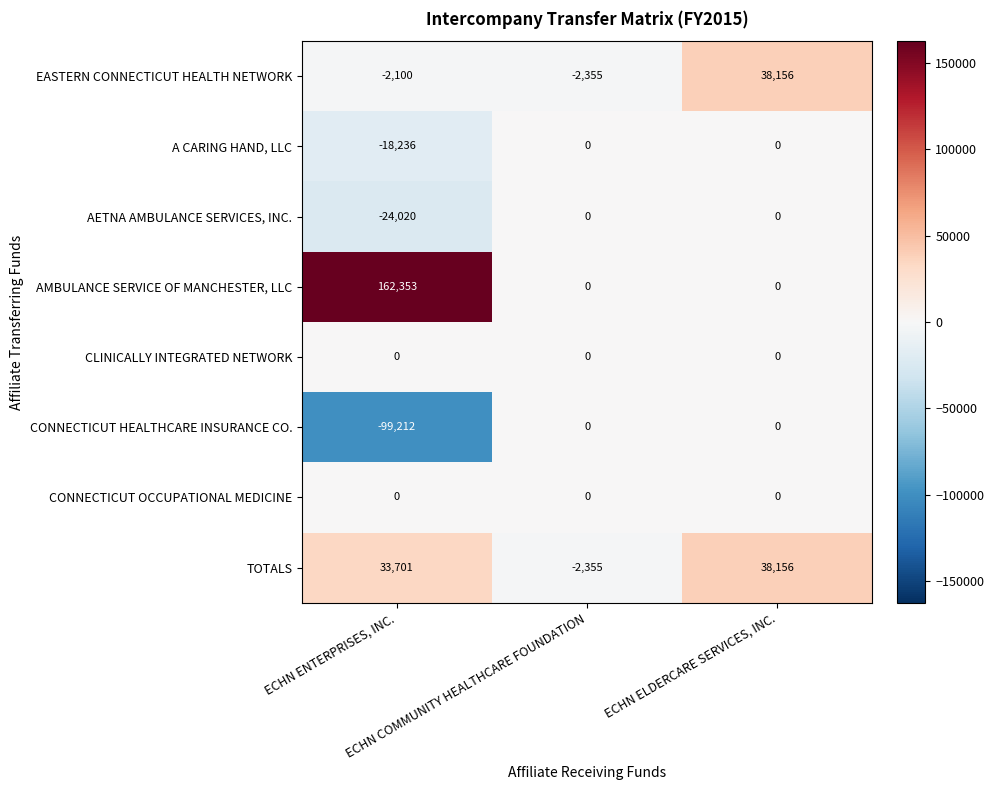

What is the sum of all AETNA AMBULANCE SERVICES, INC. values?

-24020